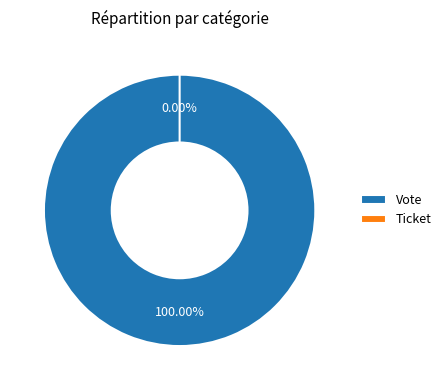

How many slices are in this pie chart?

2